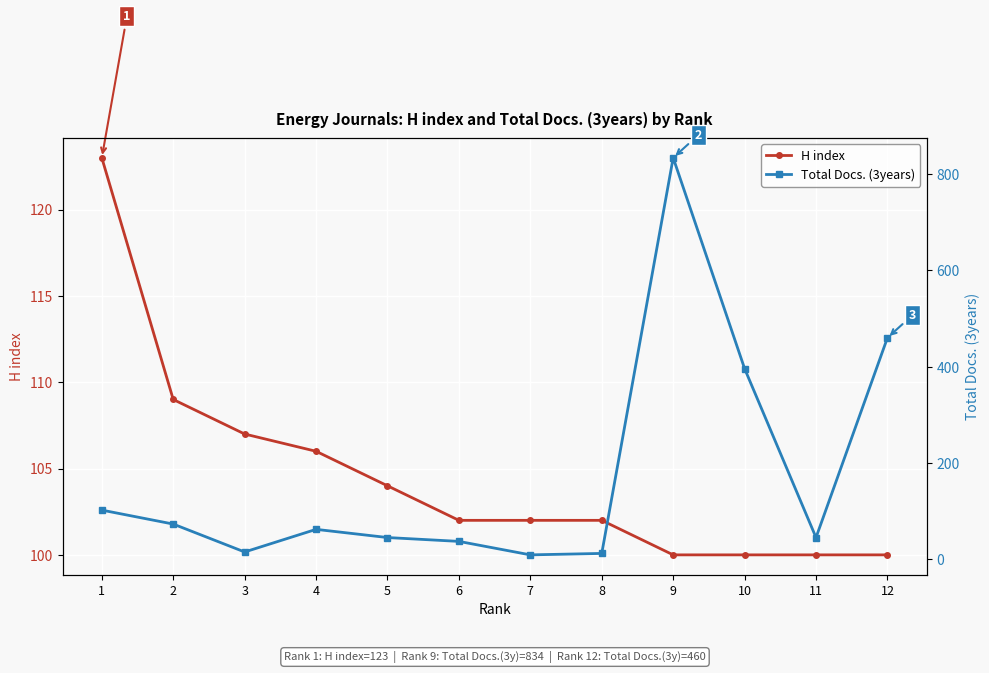

Which series ends up on top after the final intersection of Total Docs. (3years) and H index?

Total Docs. (3years)